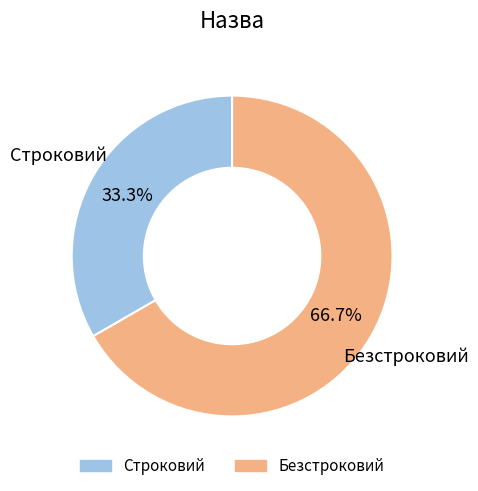

What portion of the pie excludes Строковий?

66.7%